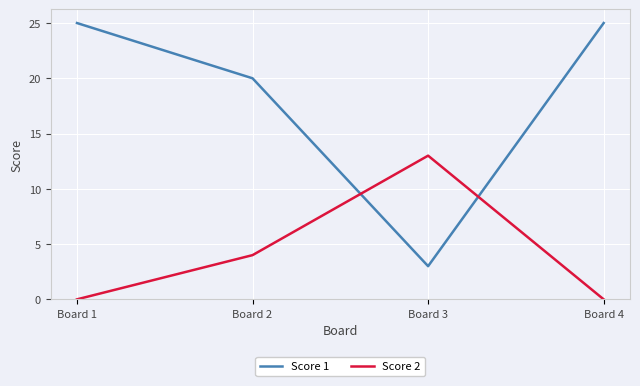

How many series are shown in this chart?

2